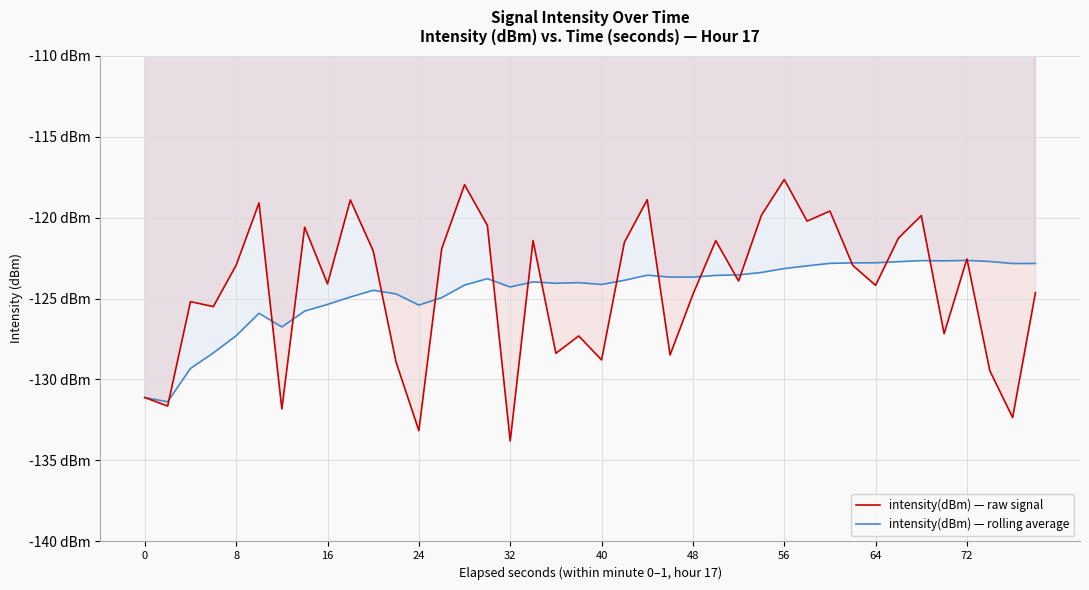

How many lines are shown in the chart?

2